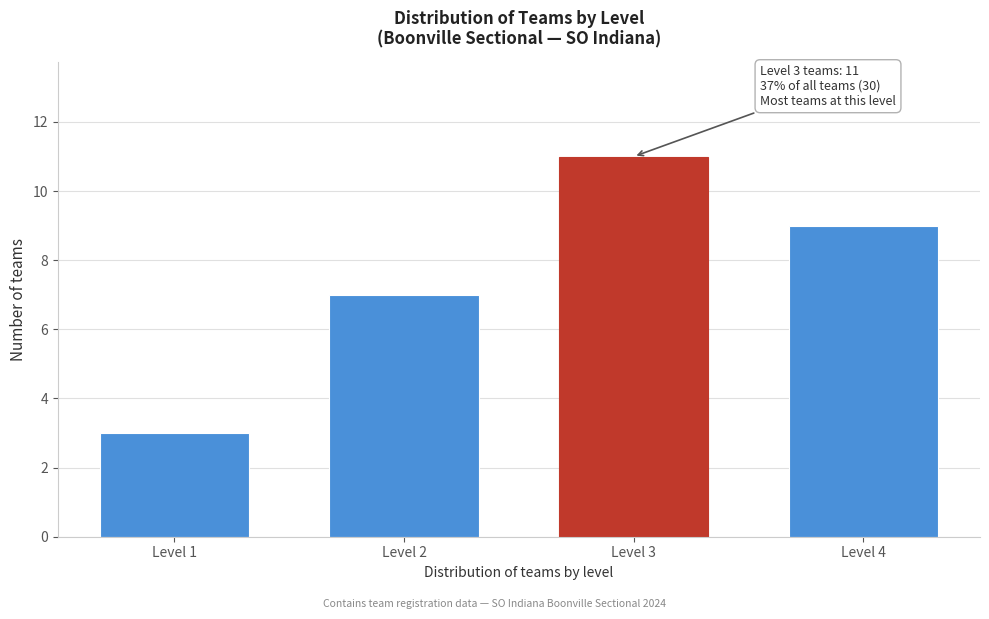

Reading right to left, list all the values displayed in this chart.

9	11	7	3